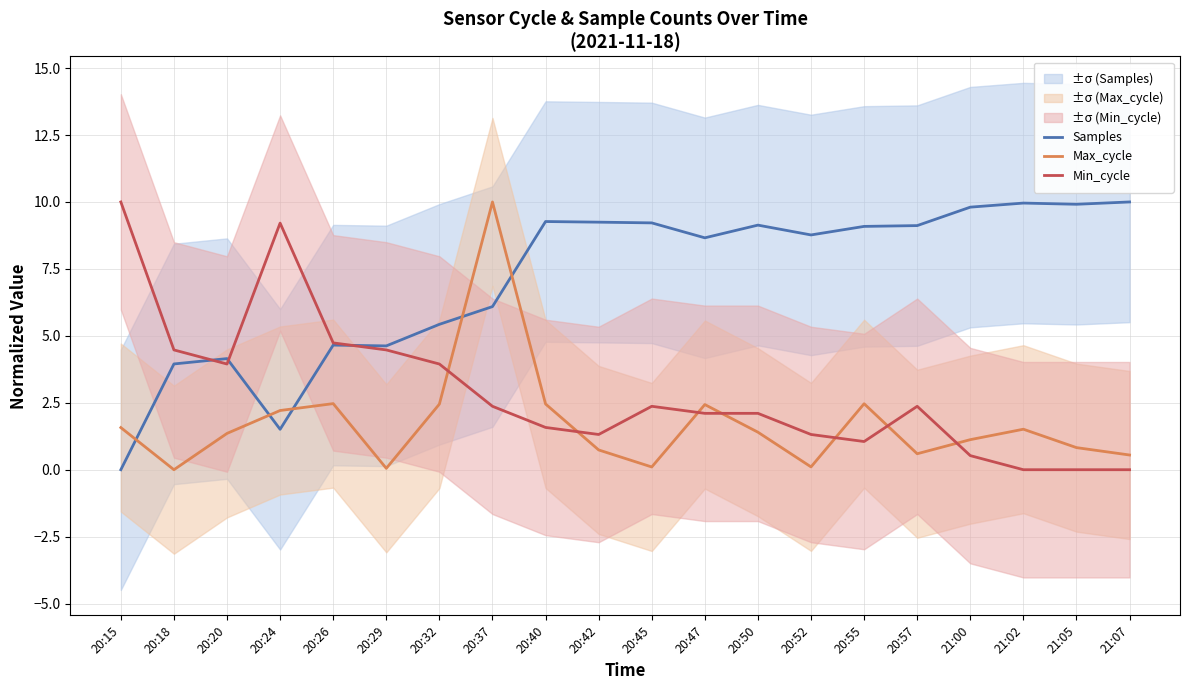

How many intersections are there between Min_cycle and Max_cycle?

7